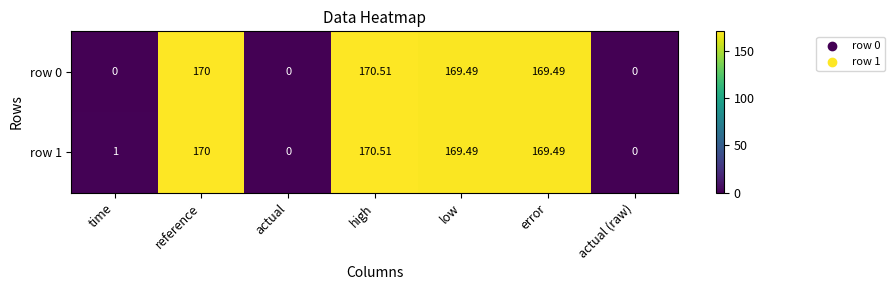

Which category has the highest value in the row 0 series?

high